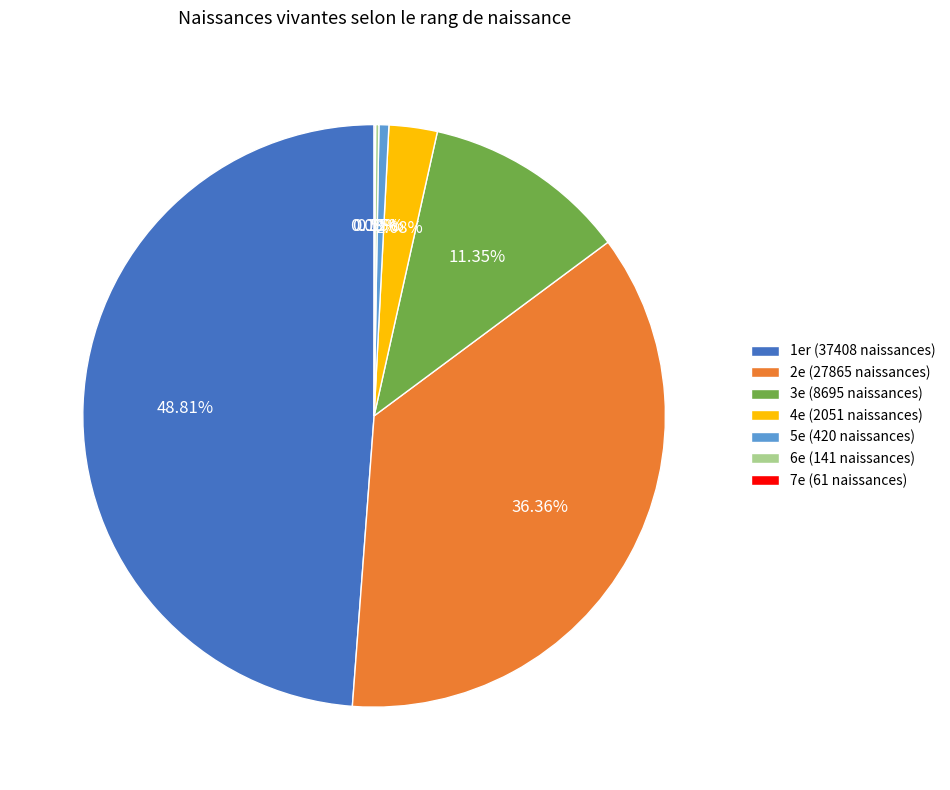

Combined, do 2e (27865 naissances) and 5e (420 naissances) account for over 50%?

No